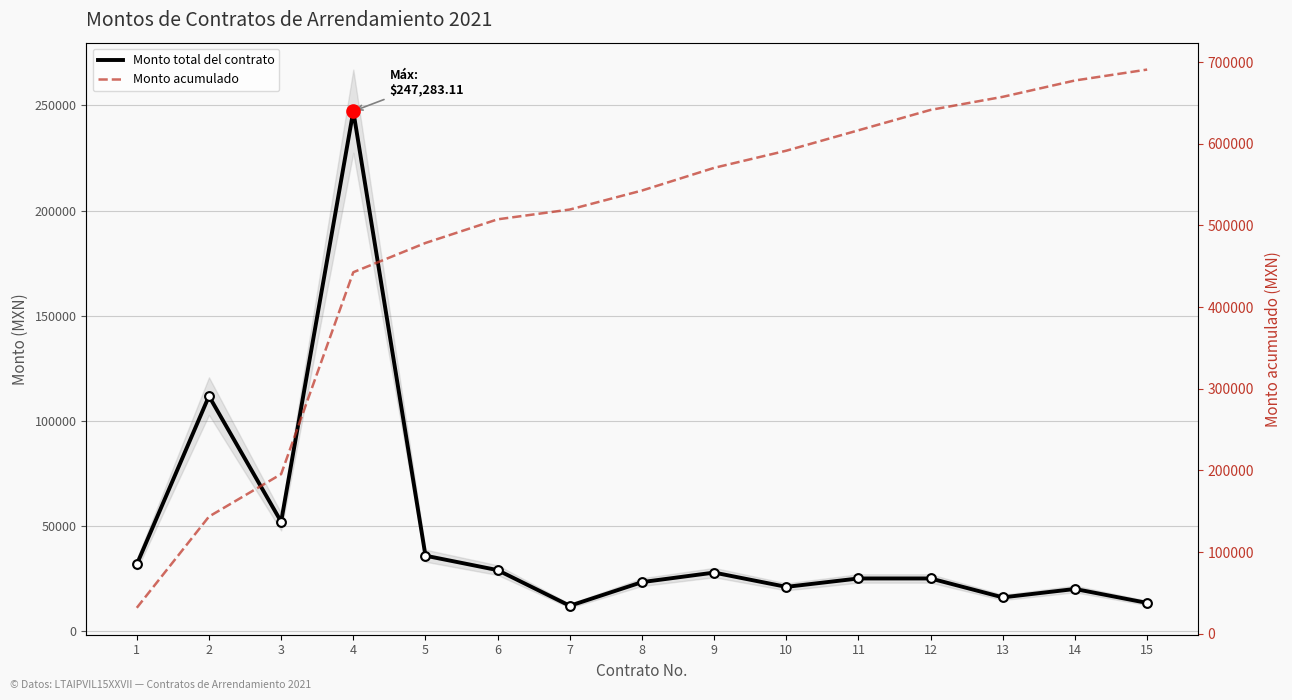

Which series has the largest total across all categories?

Monto acumulado